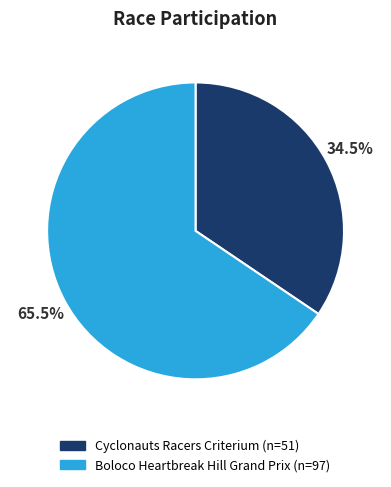

Do Boloco Heartbreak Hill Grand Prix and Cyclonauts Racers Criterium together represent more than half of the pie?

Yes